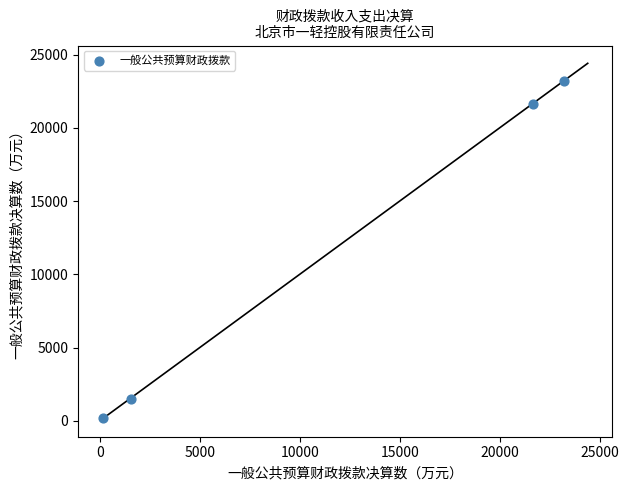

What is the average Y value?

11622.1